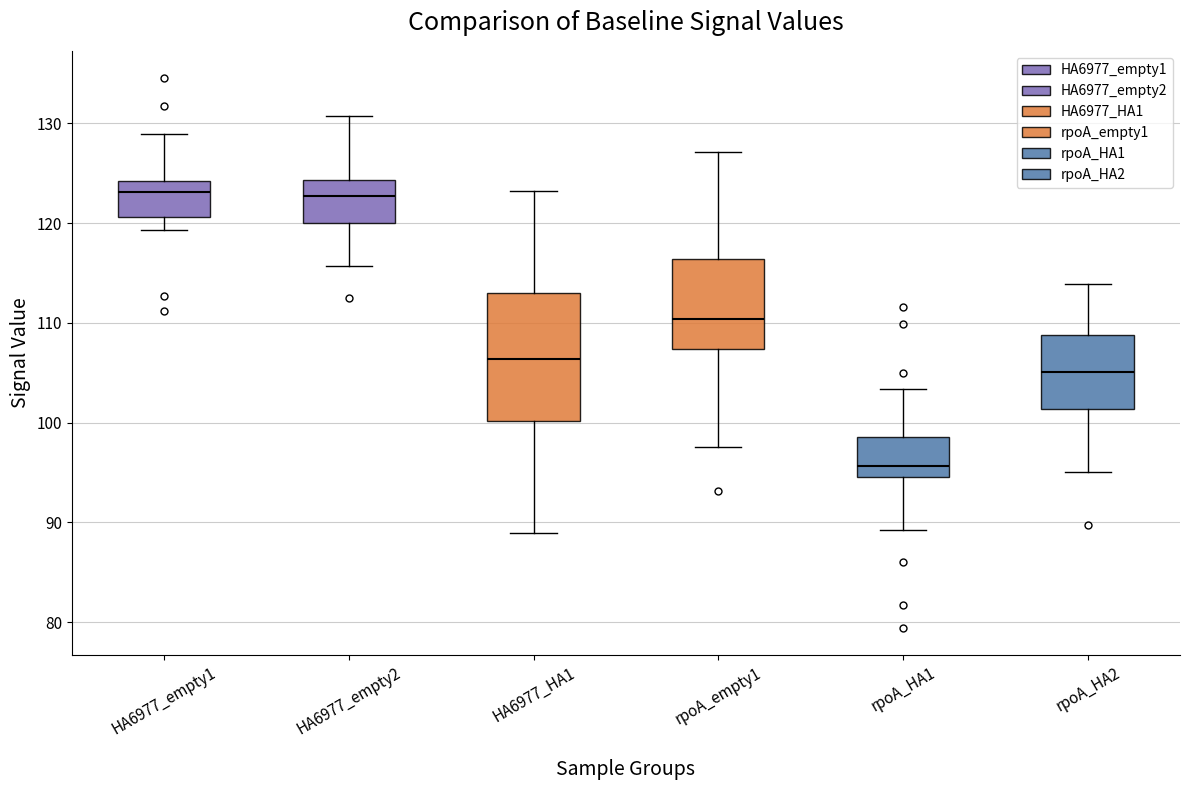

Which box's median line is the lowest?

rpoA_HA1